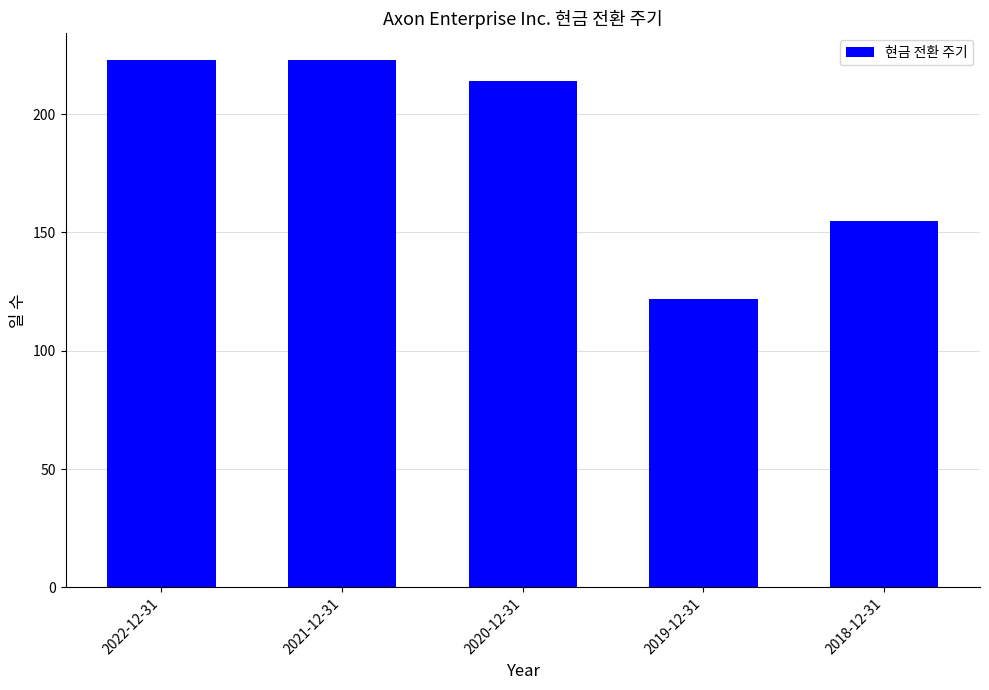

What is the label of the 3rd bar from the left?

2020-12-31